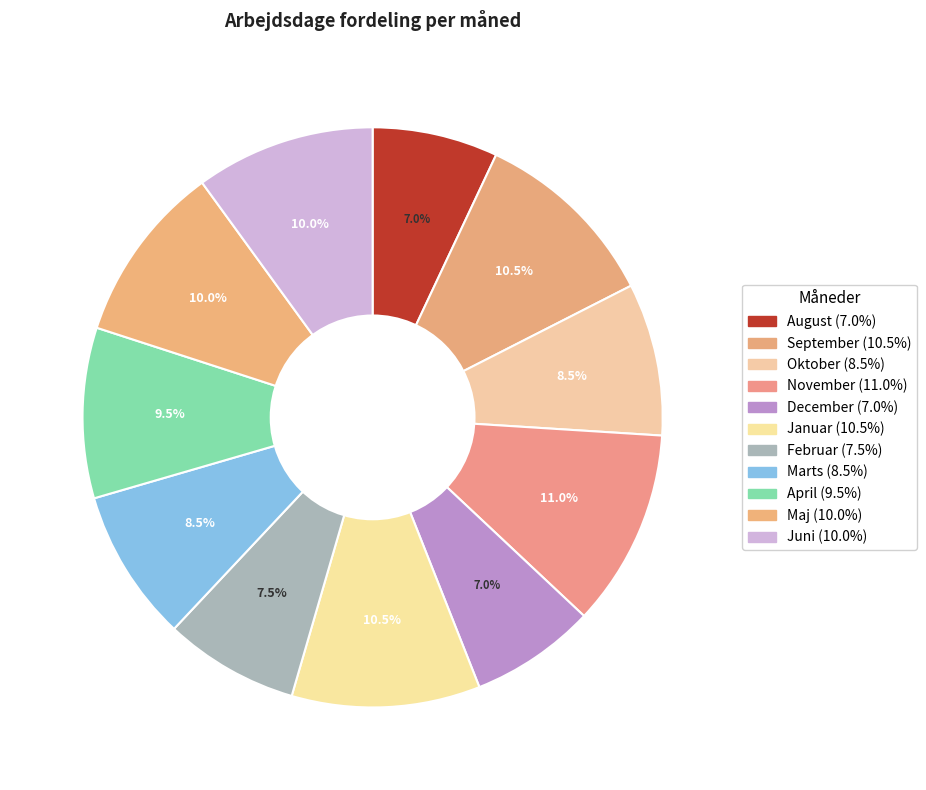

Is it true that Juni is 10% of the pie?

True